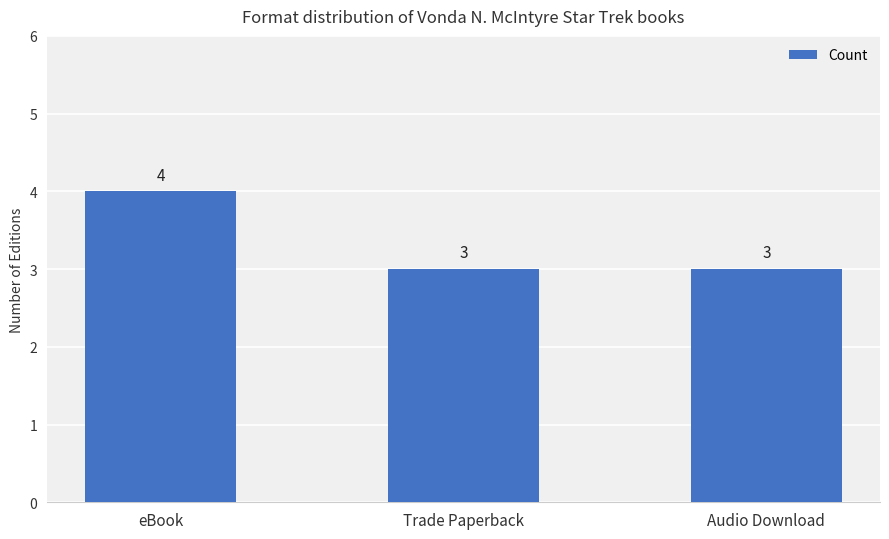

The chart shows a value of 3 at Trade Paperback. True or false?

True